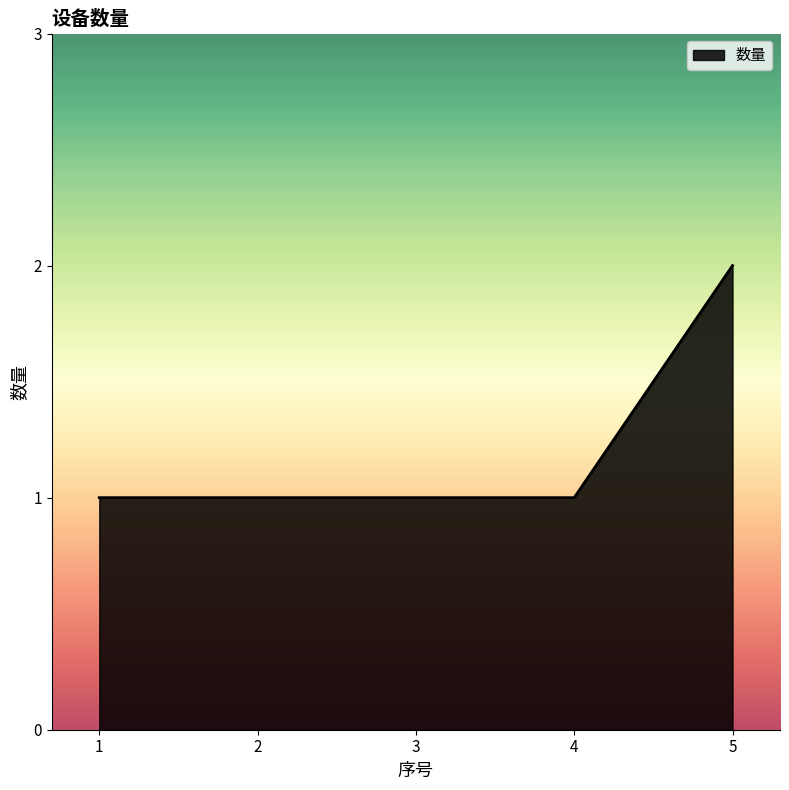

Count the number of categories in the chart.

5